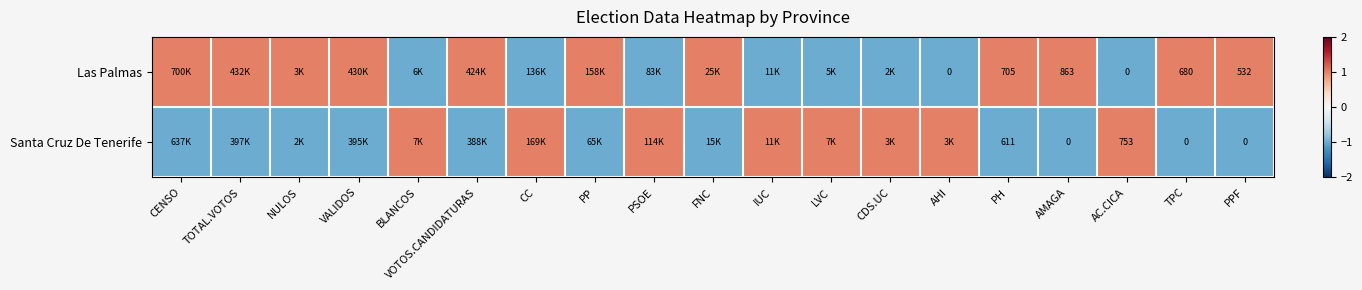

What is the difference between the Las Palmas values at PPF and PH?

173